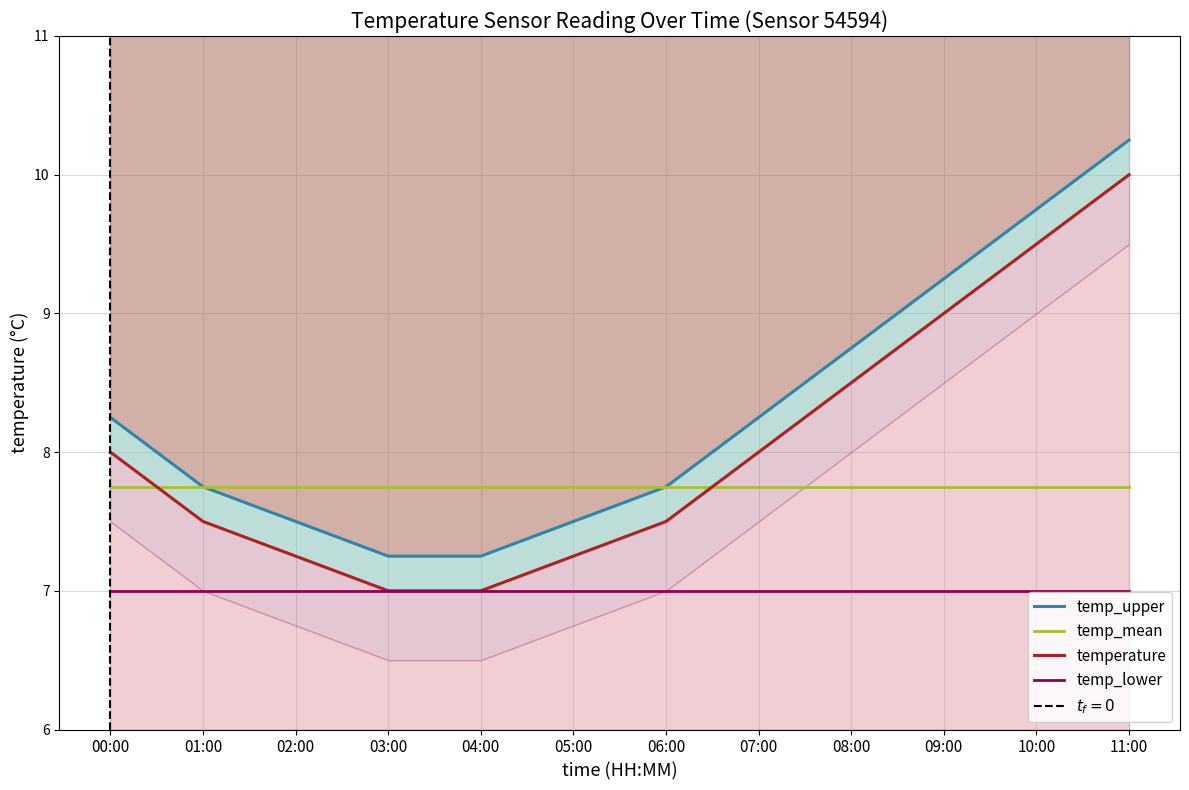

Does the chart display data point markers on the line(s)?

No